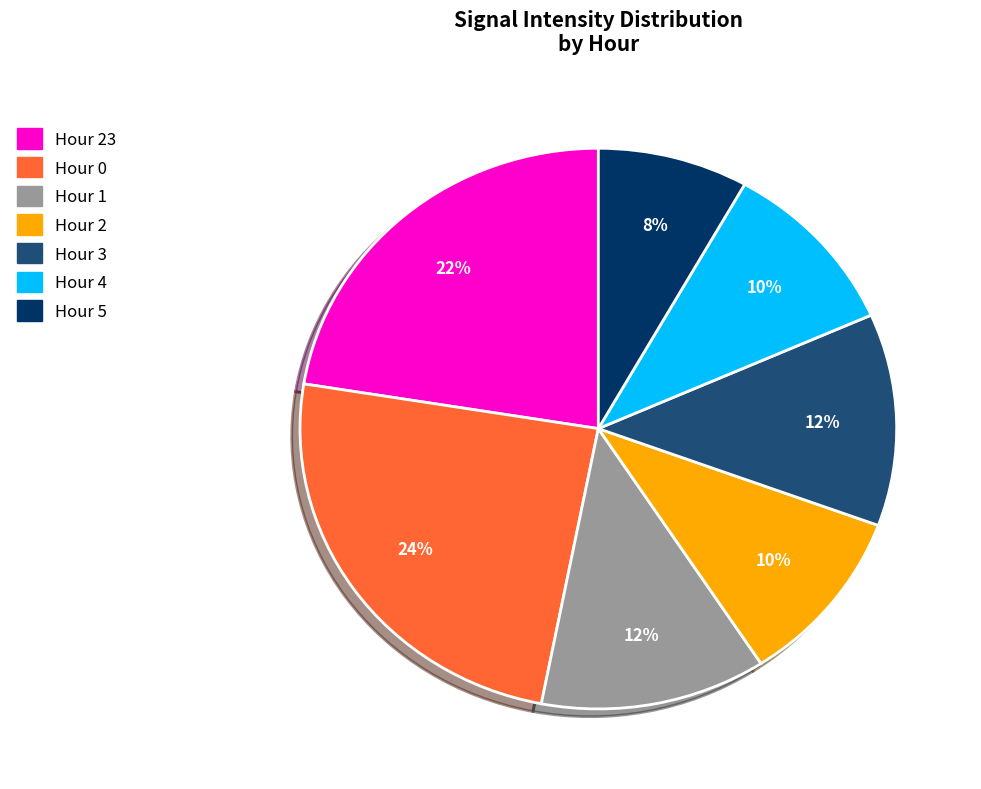

Is there a majority slice in this chart?

No